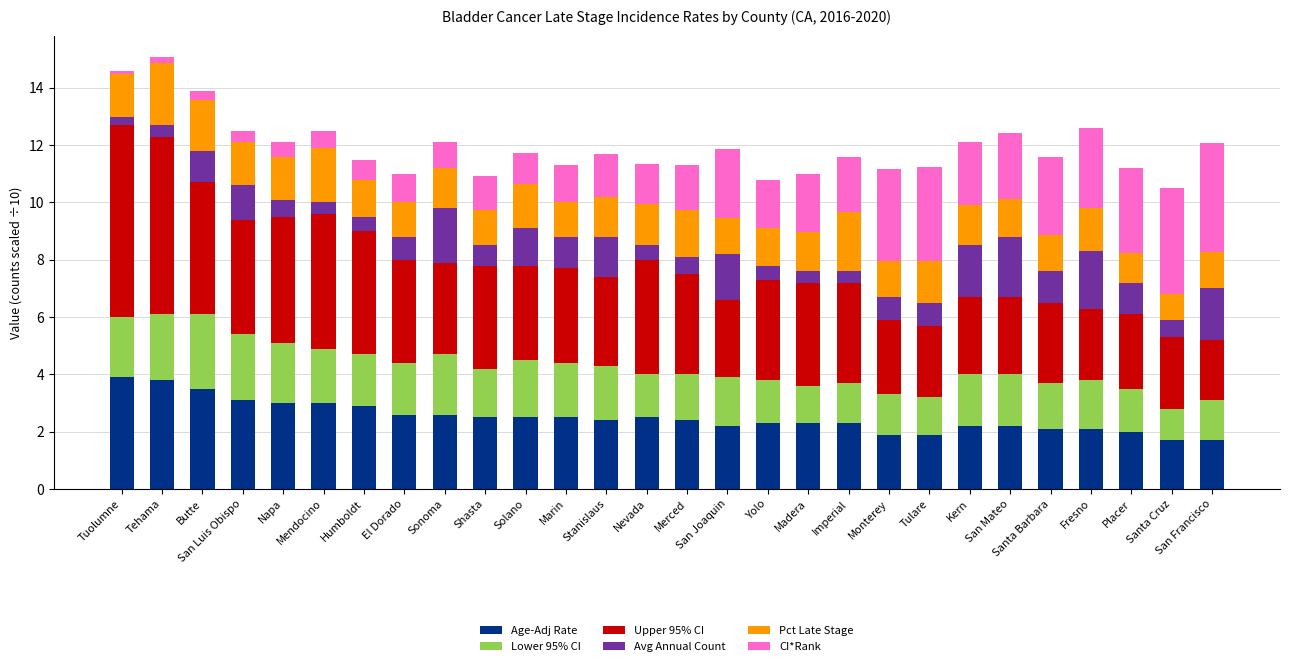

What is the difference between the maximum and second lowest values in the Age-Adj Rate series?

2.2